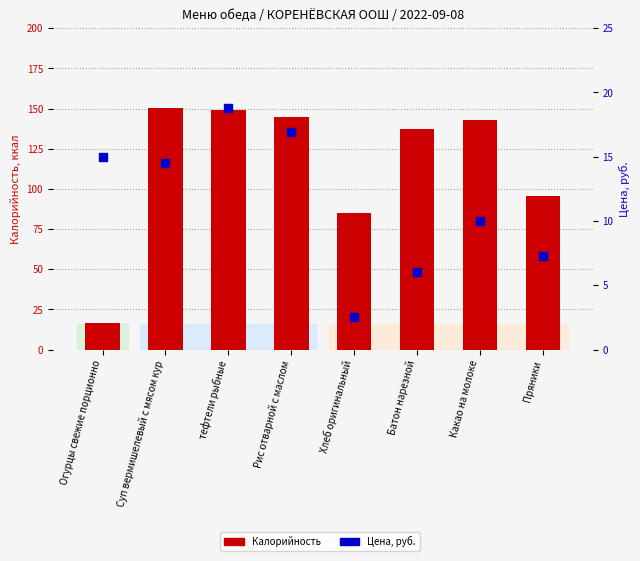

Which series reaches the minimum Y coordinate?

Цена, руб.